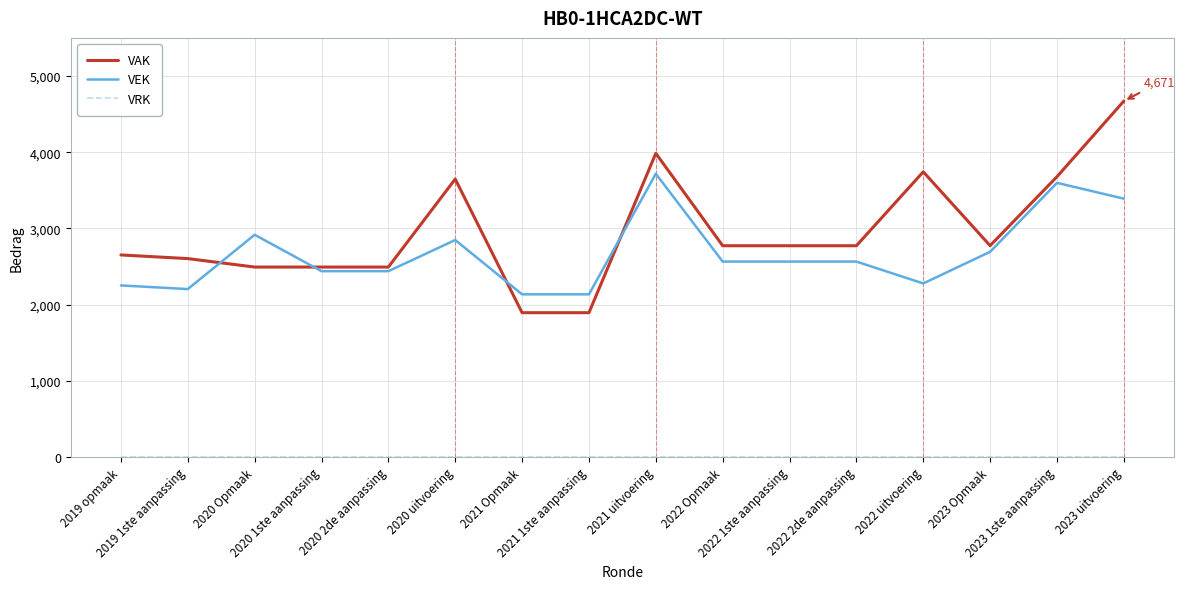

What value does the VAK series have at 2022 Opmaak, to the nearest 100?

2800